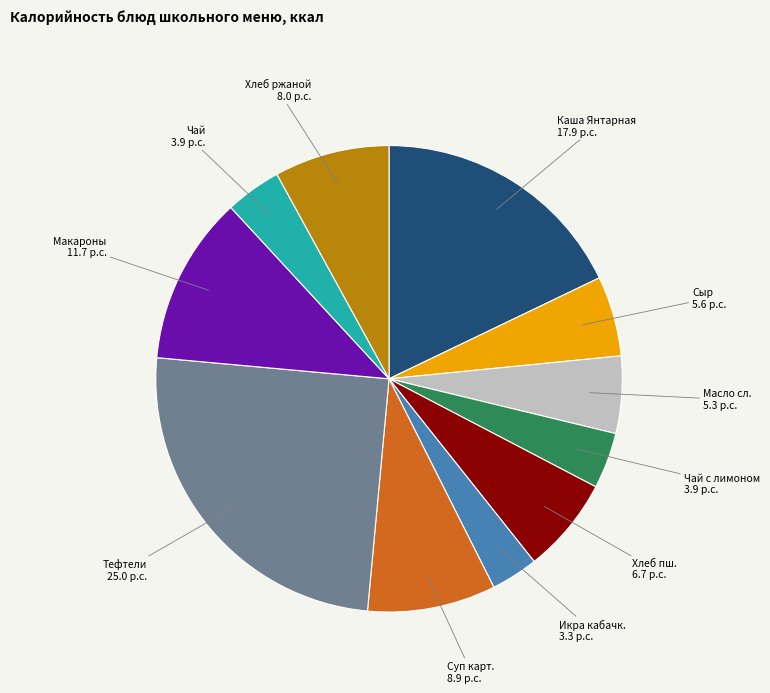

True or false: Чай accounts for 4% of the total.

True